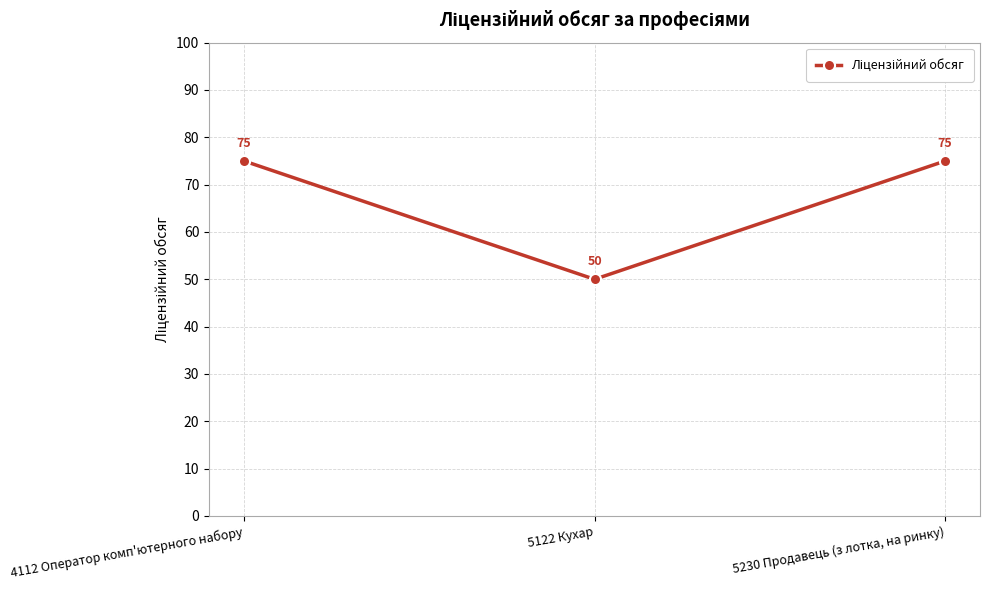

How many data points are less than 75?

1